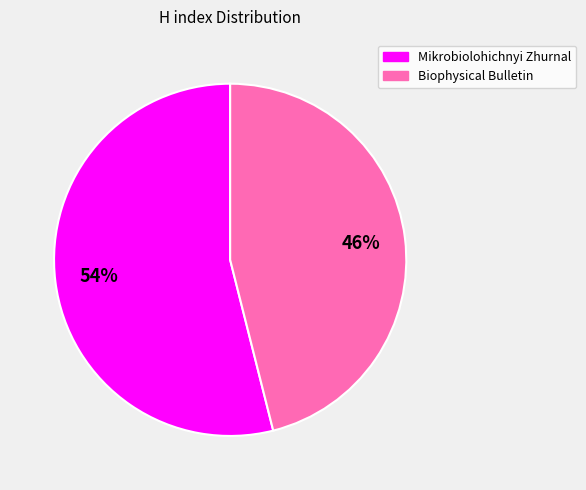

What is the majority slice?

Mikrobiolohichnyi Zhurnal